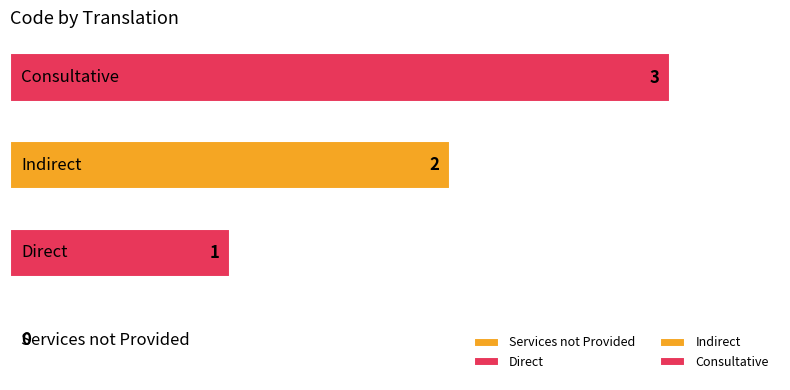

What is the greatest value displayed?

3